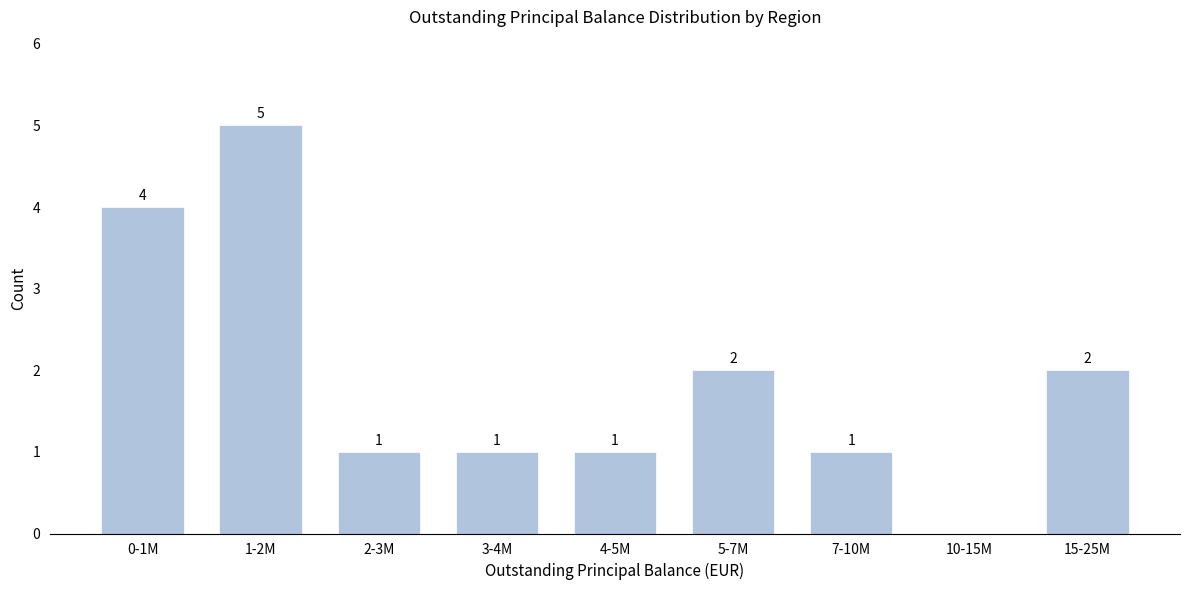

Reading right to left, extract all data points from this chart.

15-25M=2	10-15M=0	7-10M=1	5-7M=2	4-5M=1	3-4M=1	2-3M=1	1-2M=5	0-1M=4